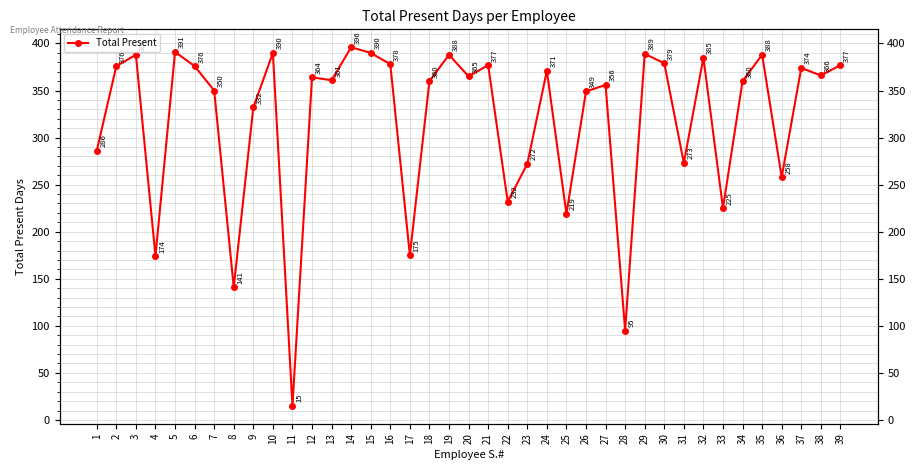

Rank the categories by value from highest to lowest.

14, 5, 10, 15, 29, 3, 19, 35, 32, 30, 16, 21, 39, 2, 6, 37, 24, 38, 20, 12, 13, 18, 34, 27, 7, 26, 9, 1, 31, 23, 36, 22, 33, 25, 17, 4, 8, 28, 11